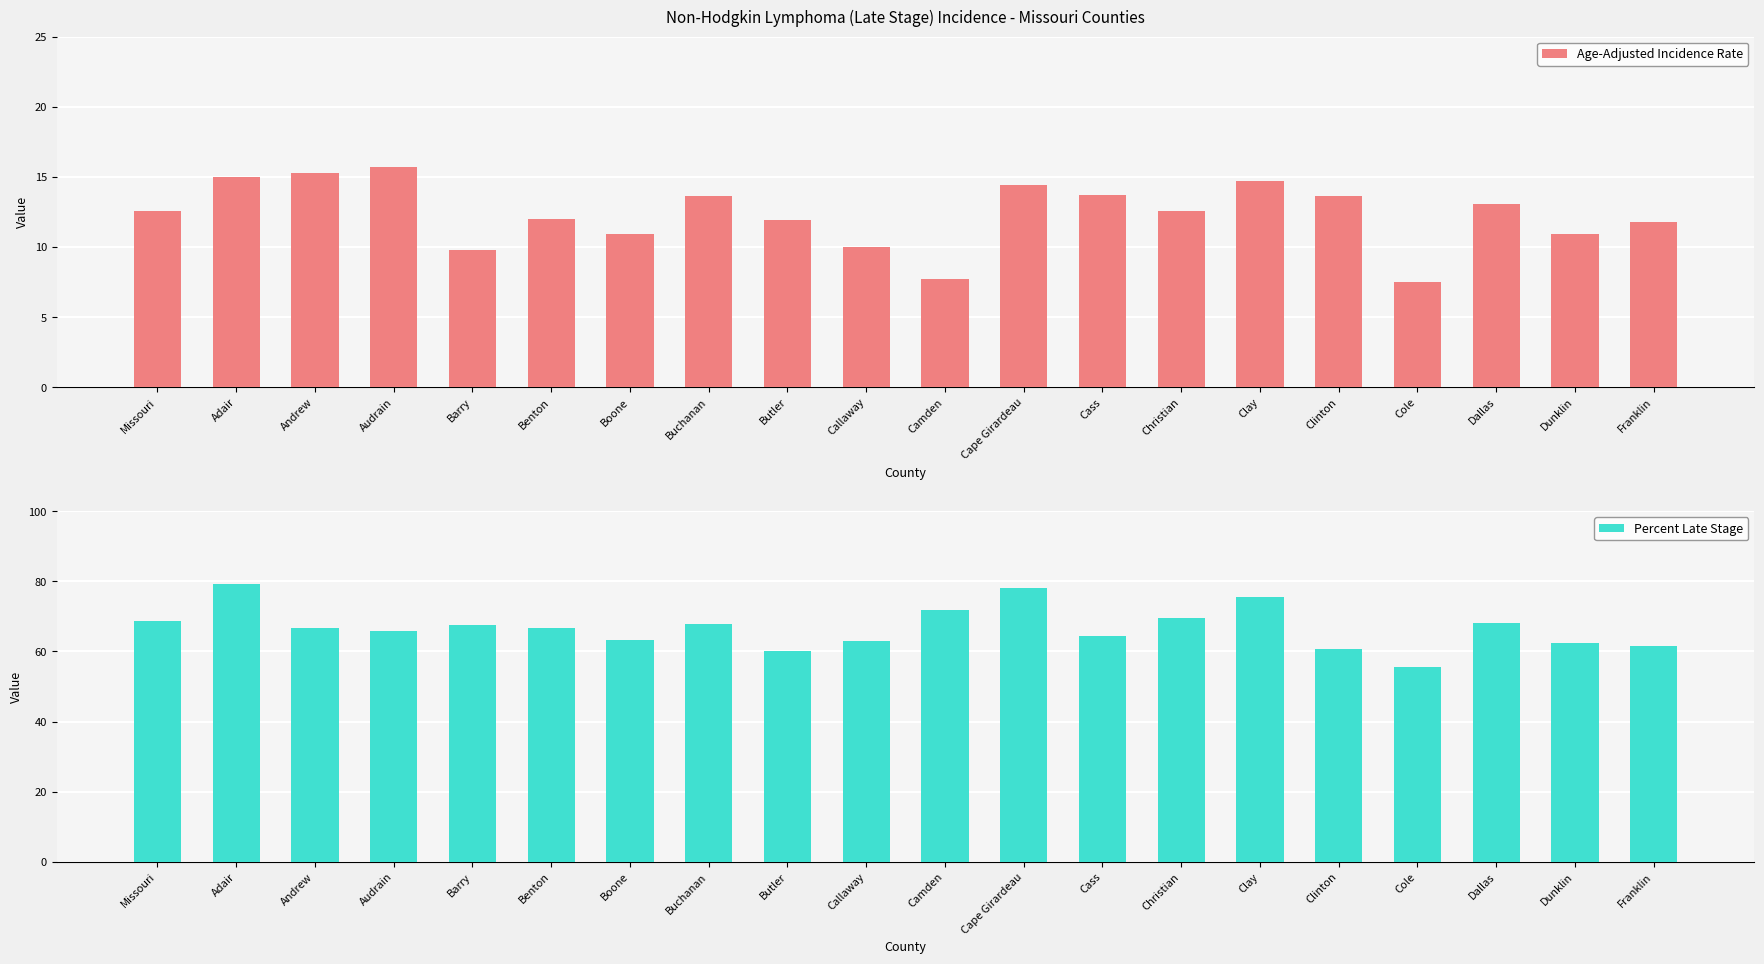

What is the spread (max minus min) of values at Camden?

64.0